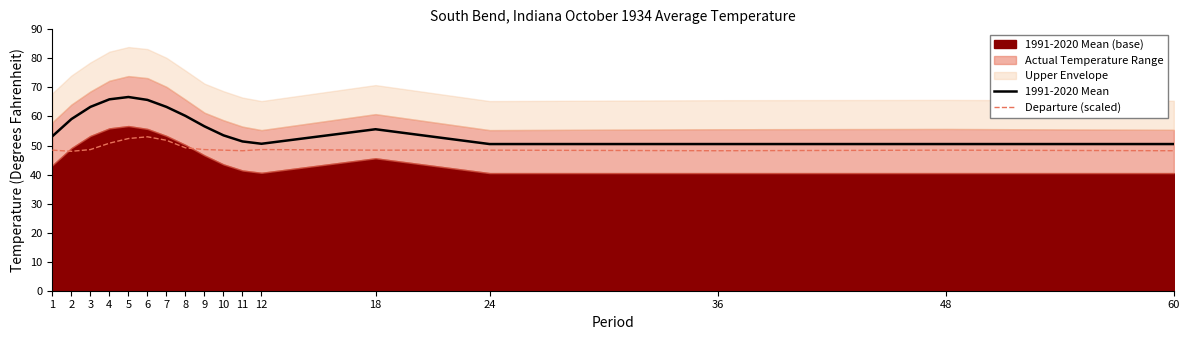

What is the average value of the Departure (scaled) series?

49.3